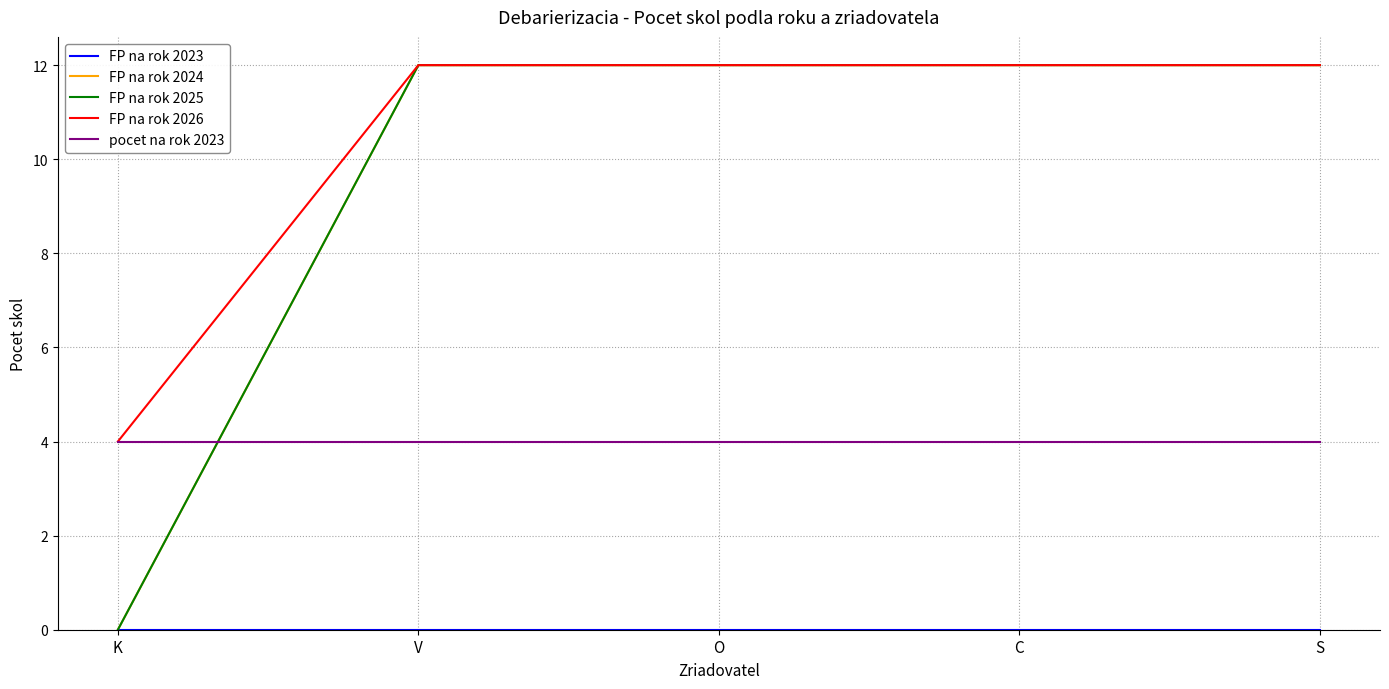

What is the average value of the FP na rok 2025 series?

10